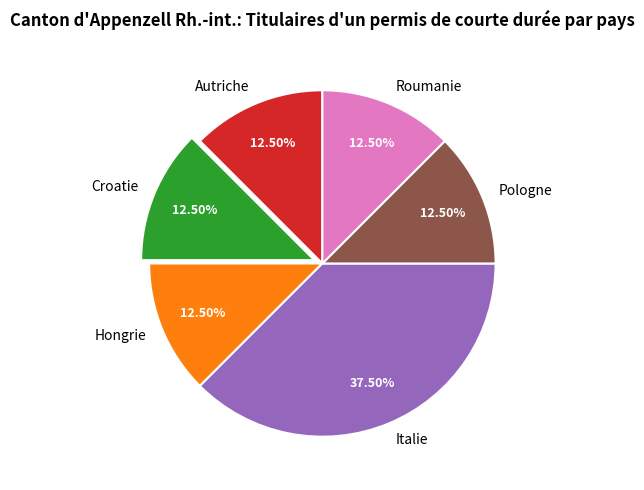

To the nearest percent, what is the average slice percentage?

17%